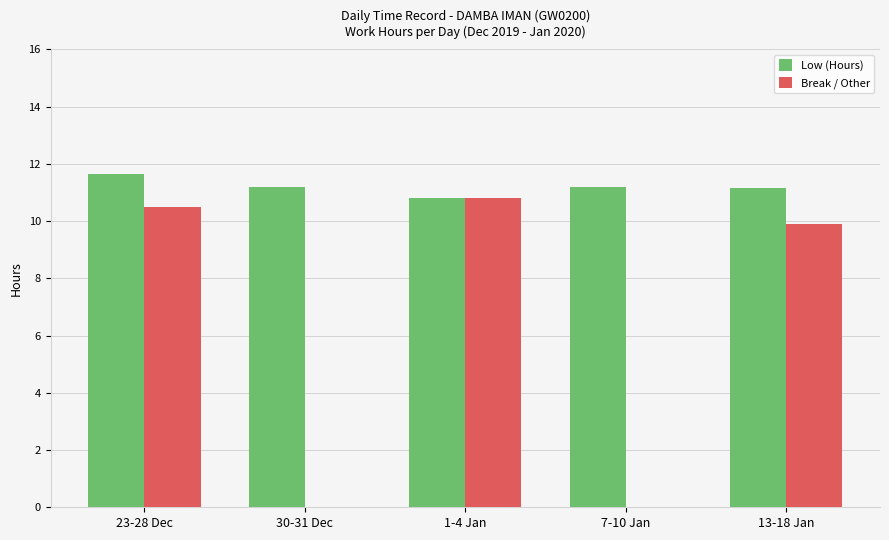

How many groups of bars are there?

5